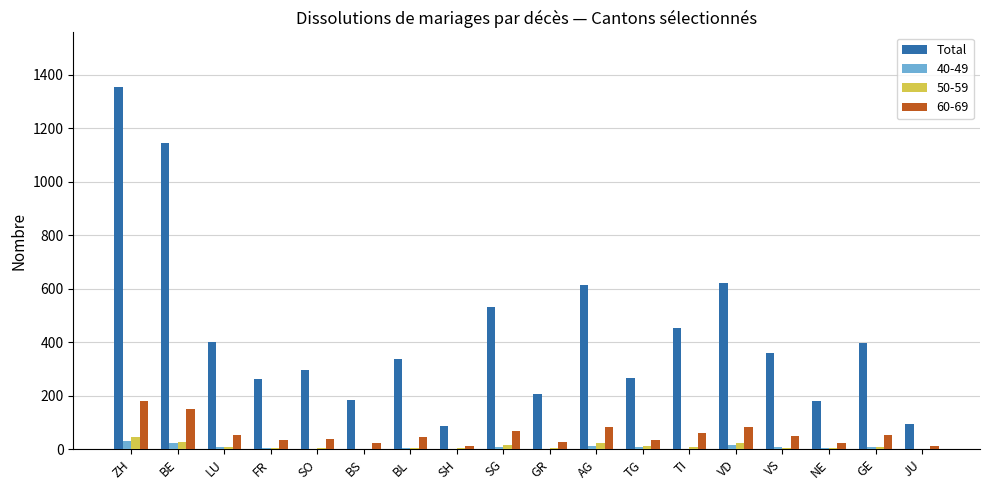

Between BE and SG, which series saw the biggest shift?

Total